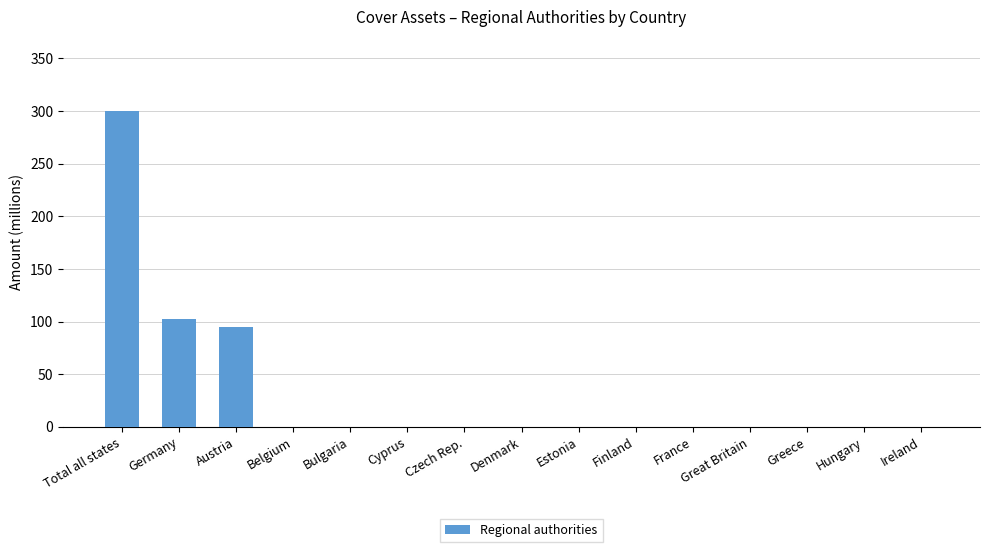

The chart shows a value of 0.0 at Czech Rep.. True or false?

True